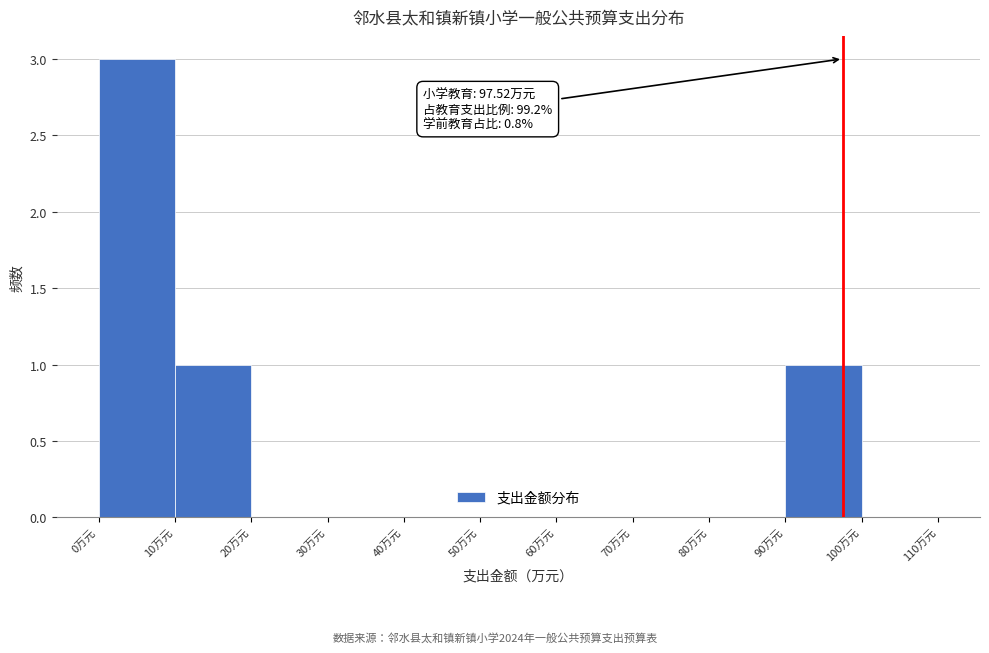

Over which range of the x-axis is the bar tallest?

0 to 10